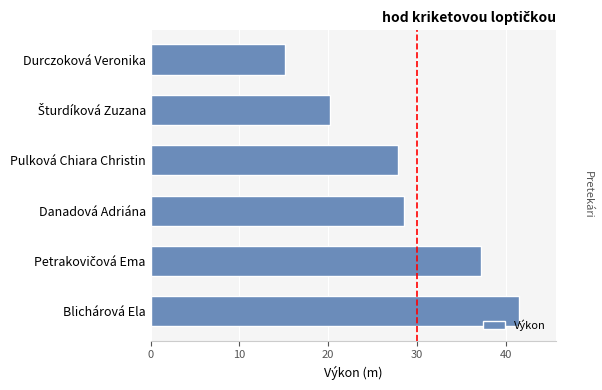

What value does the data have at Durczoková Veronika?

15.2